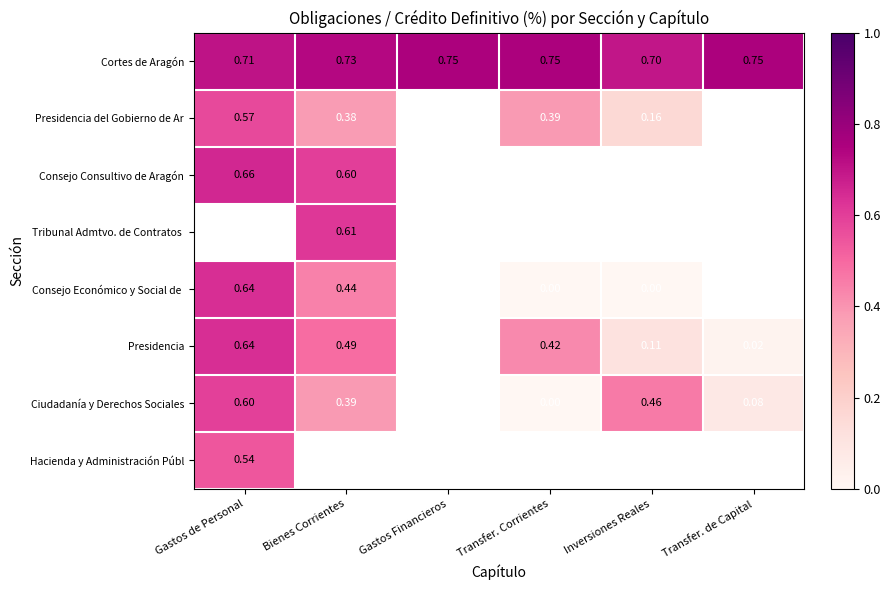

Is the value of Consejo Consultivo de Aragón at Gastos Financieros greater than the value of Cortes de Aragón at Bienes Corrientes?

No